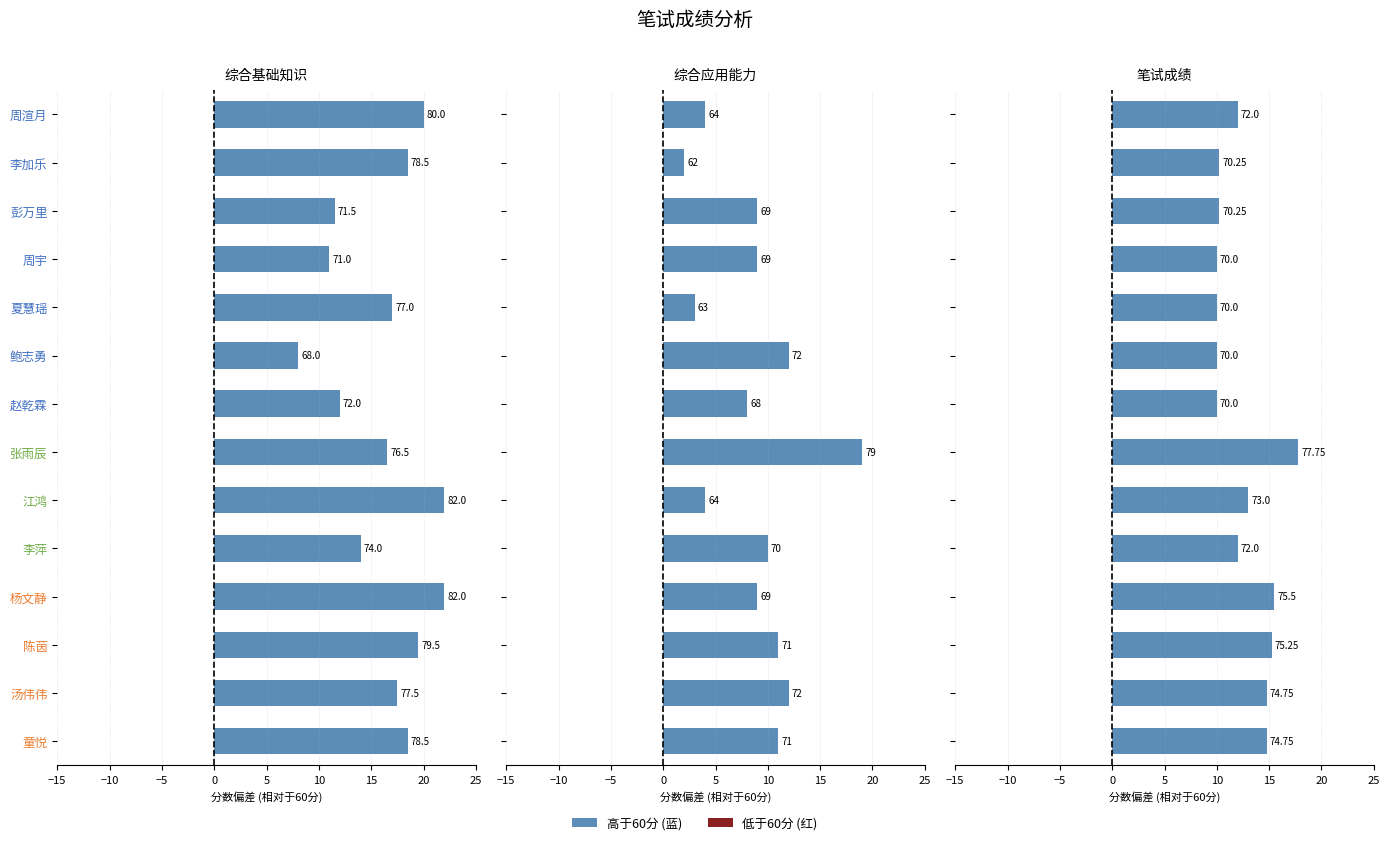

Which series has the widest spread of values?

综合应用能力